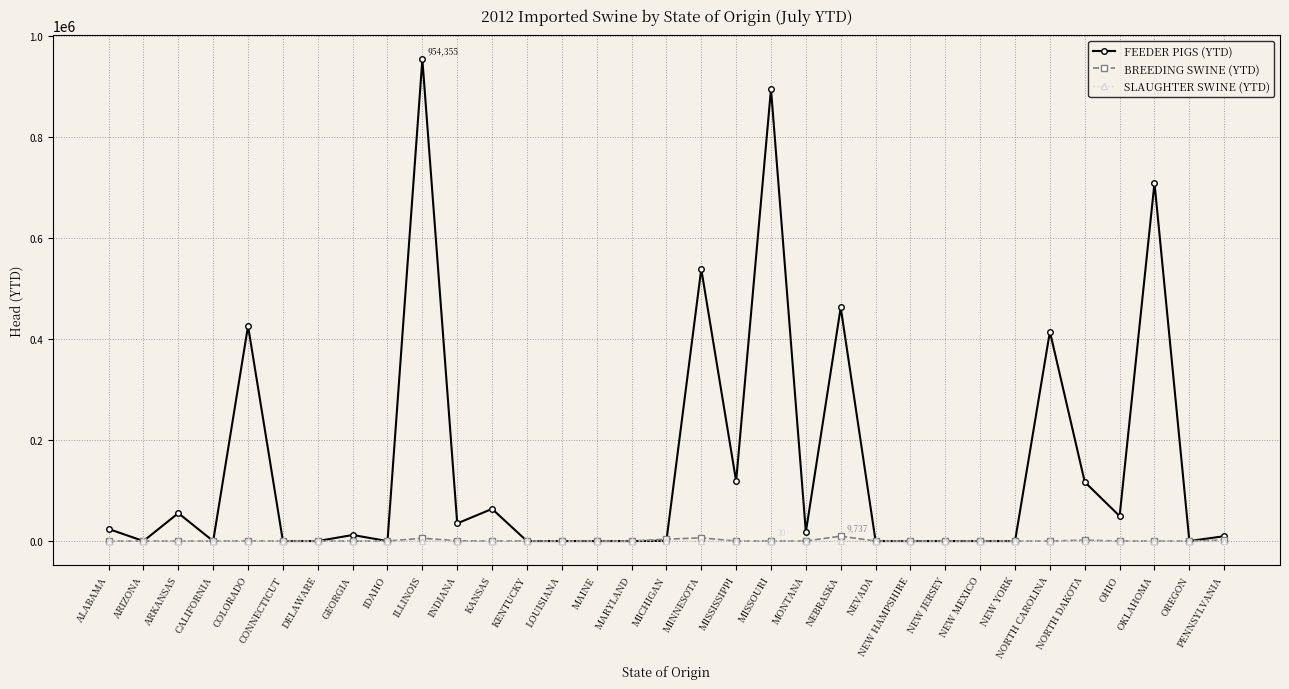

Which series changed the most between IDAHO and NEBRASKA?

FEEDER PIGS (YTD)